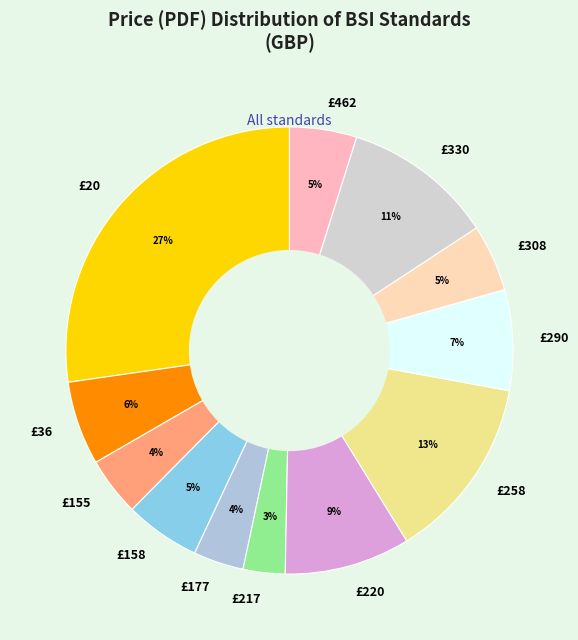

Is £258 the majority of the pie?

No